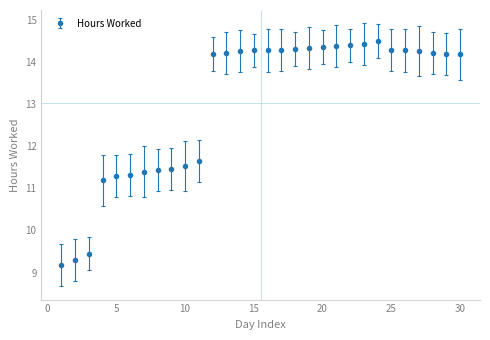

What is the minimum value shown in the chart?

9.2